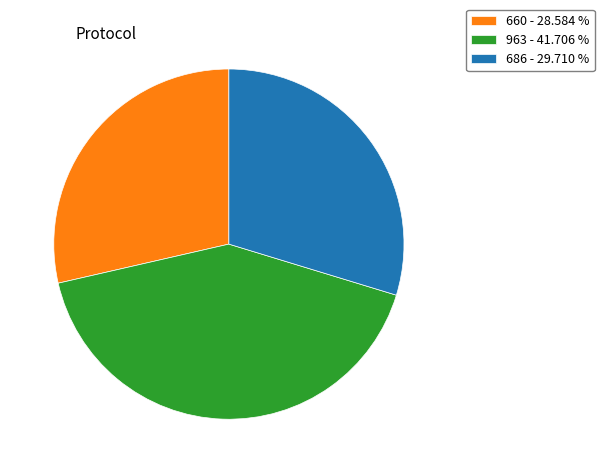

Is there a majority slice in this chart?

No